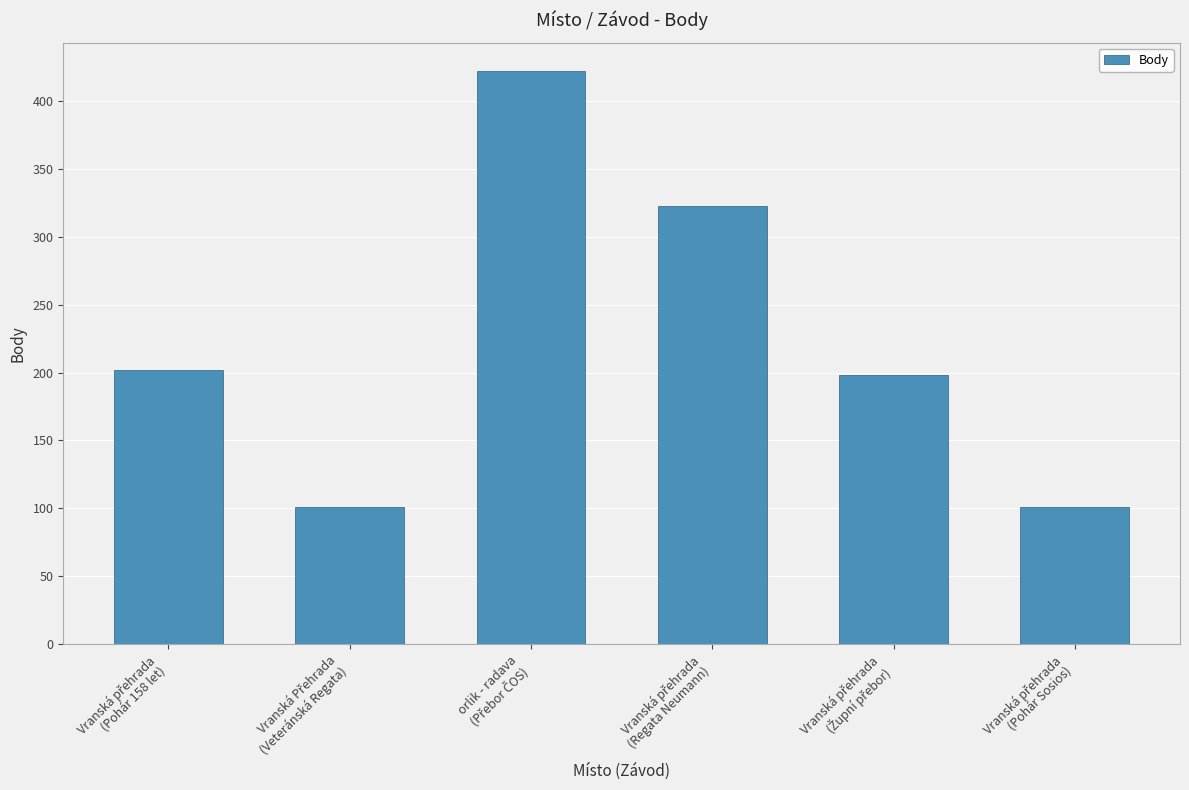

What is the minimum value shown in the chart?

101